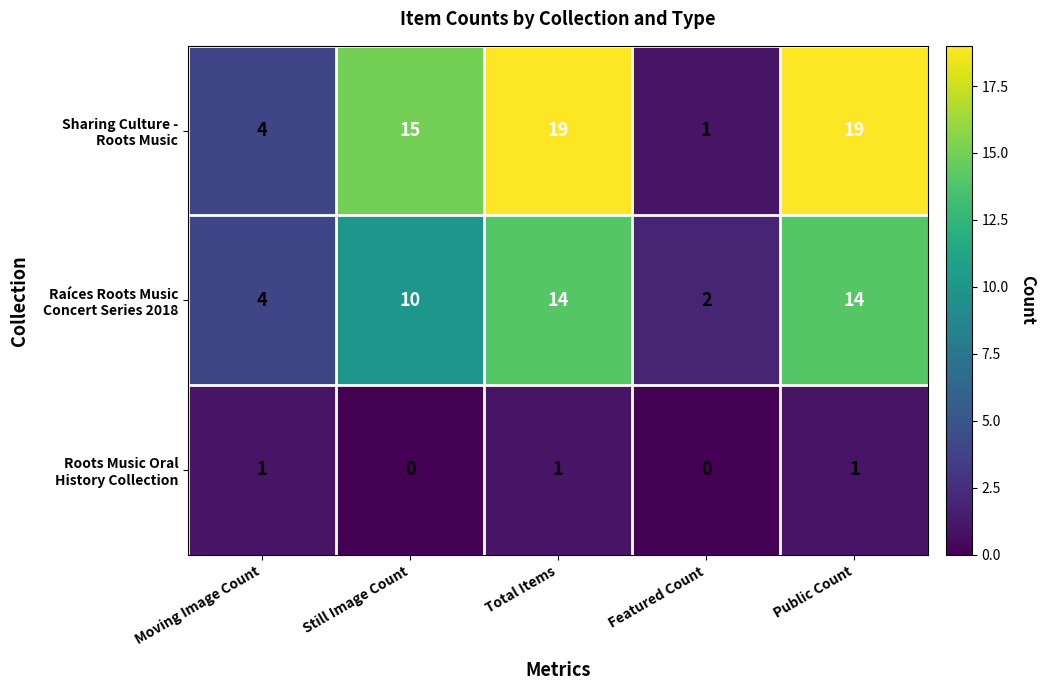

What is the maximum value shown in the chart?

19